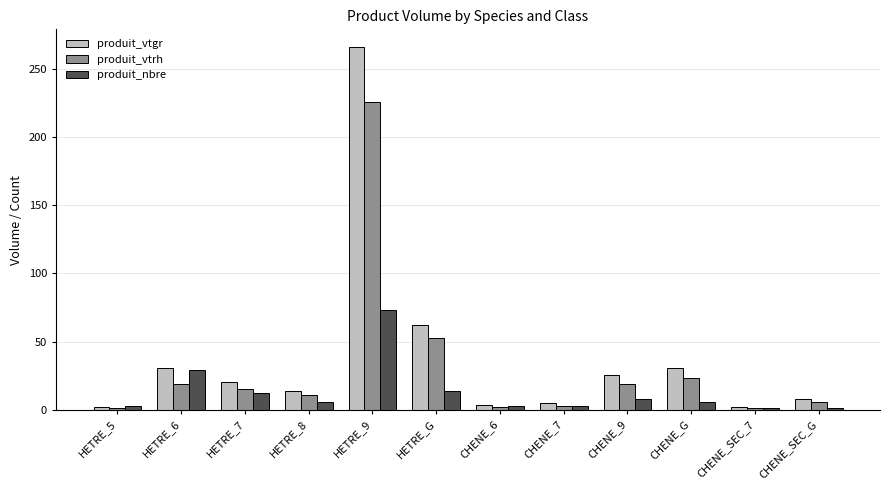

At which category does the chart reach its peak across all series?

HETRE_9